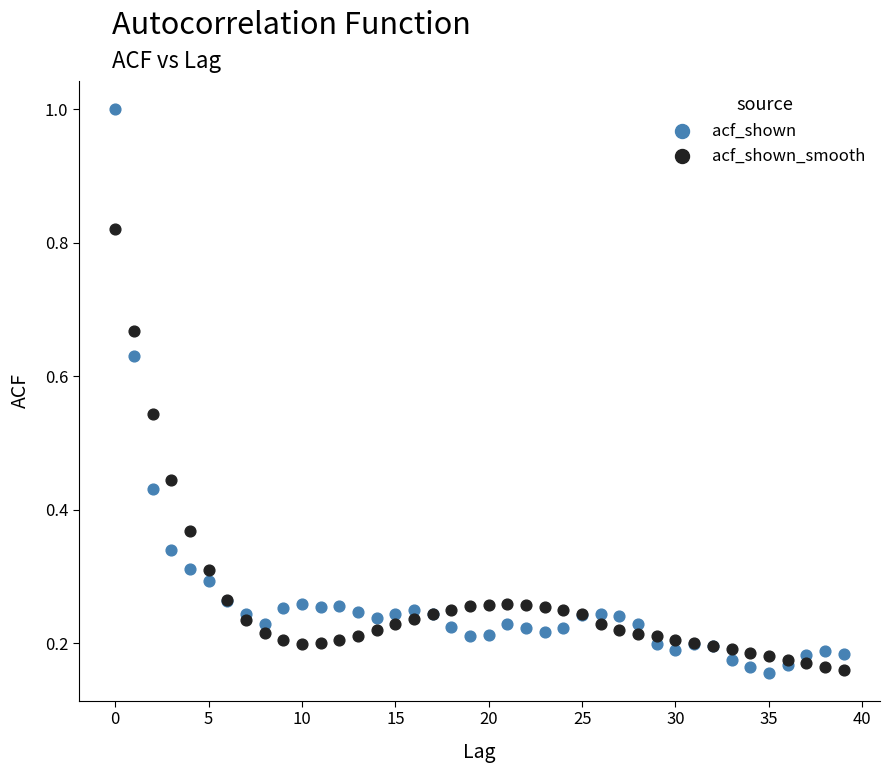

What are all the series names shown in the legend?

acf_shown, acf_shown_smooth